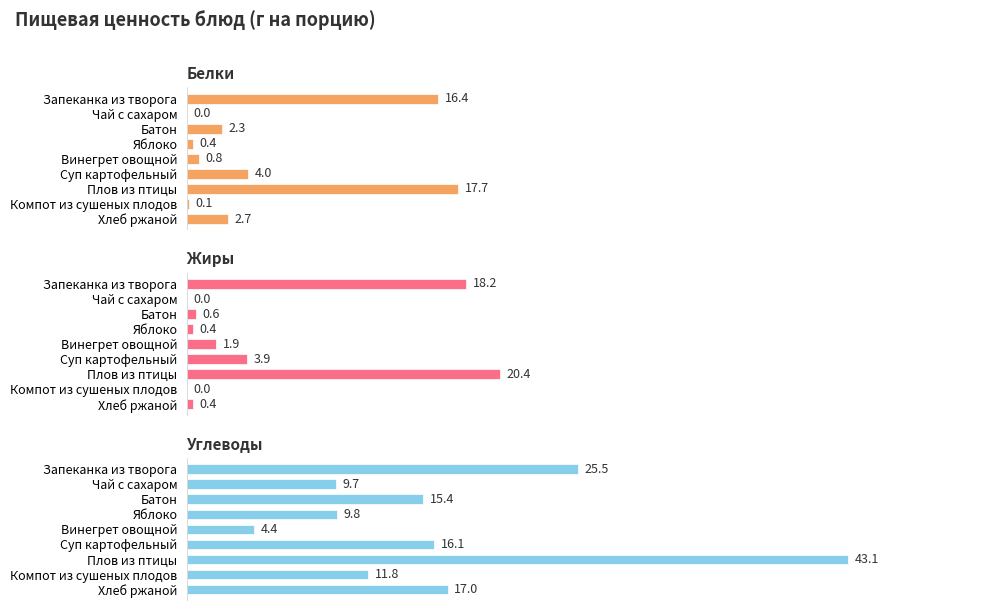

What is the value of the Жиры bar at the 1st from the left?

18.2